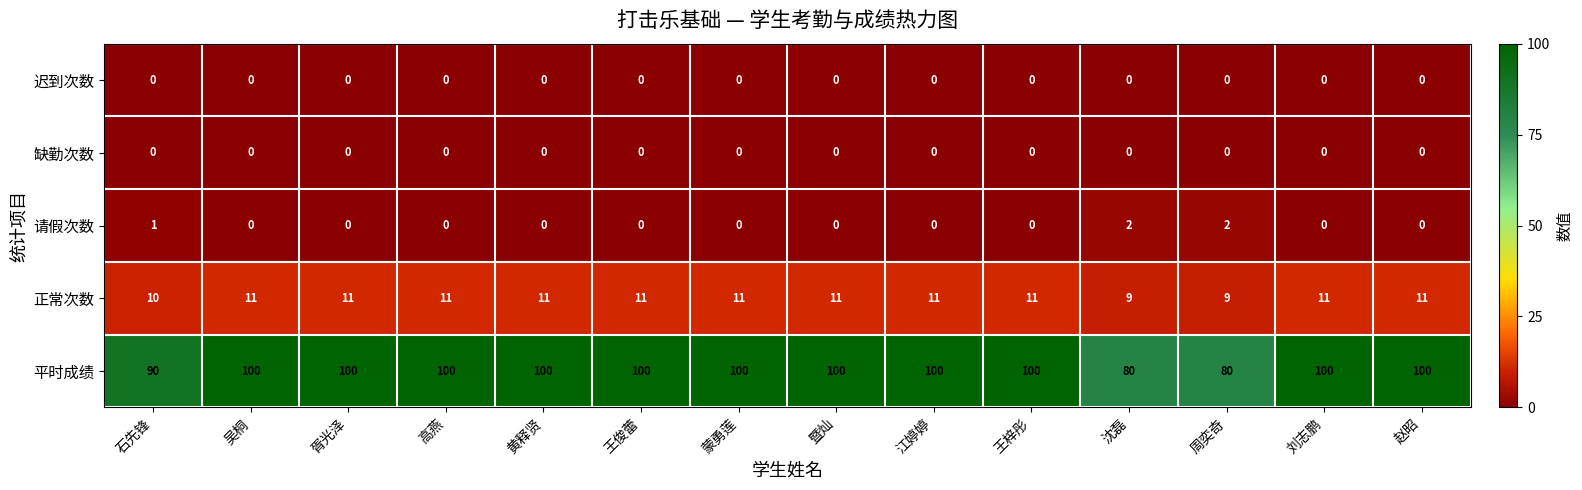

What is the lowest value of the 平时成绩 series?

80